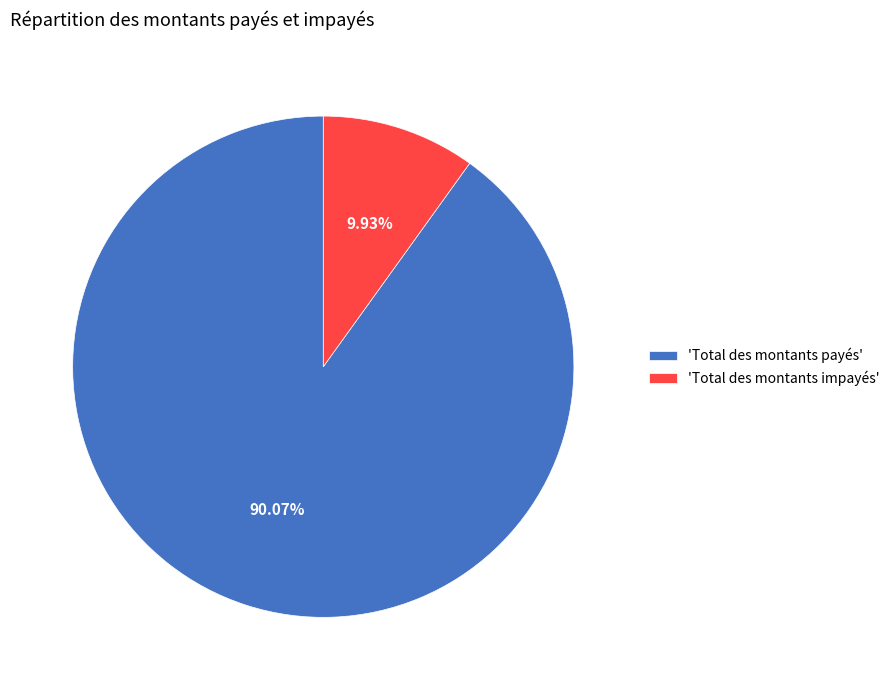

To the nearest percent, what is the difference between the largest and smallest slice percentages?

80%